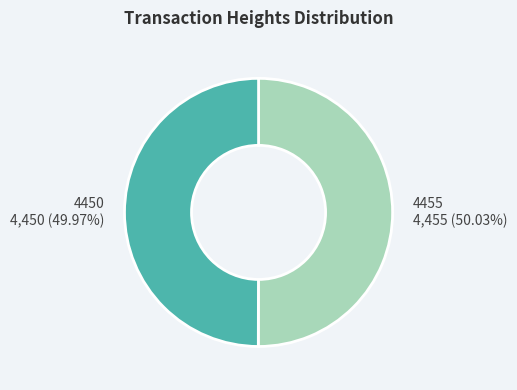

How many slices are in this pie chart?

2